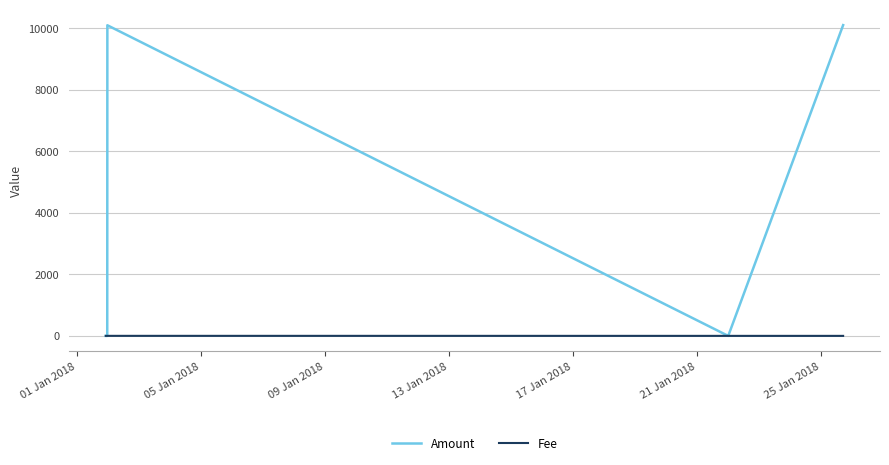

After their last crossing, which series has the higher values: Amount or Fee?

Amount